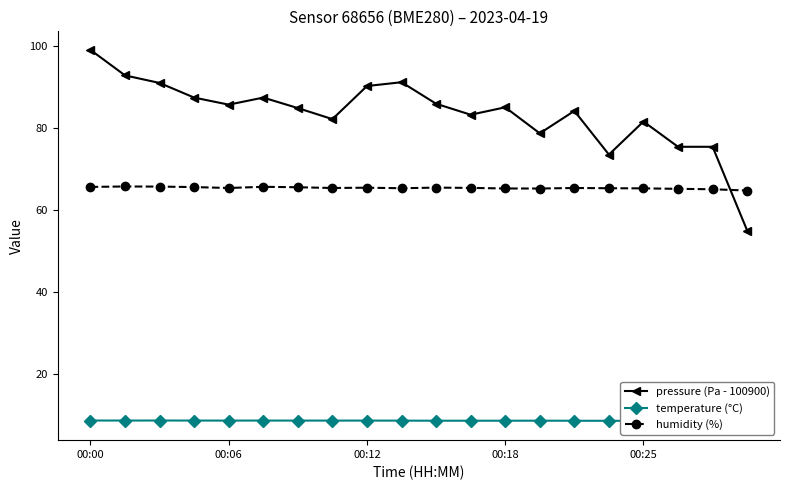

Is it true that humidity (%) equals 42.4 at 00:18?

False